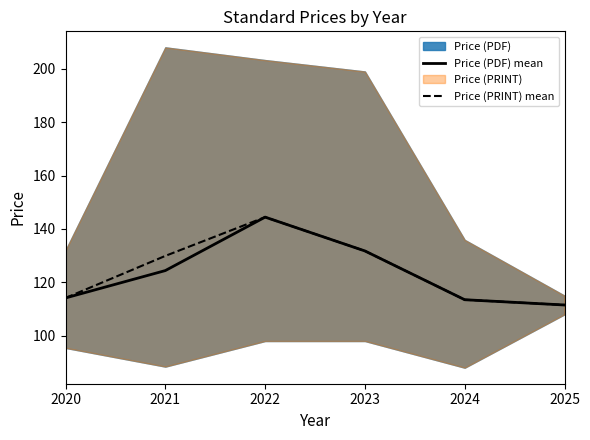

True or false: Price (PRINT) mean and Price (PDF) mean intersect in this chart.

False